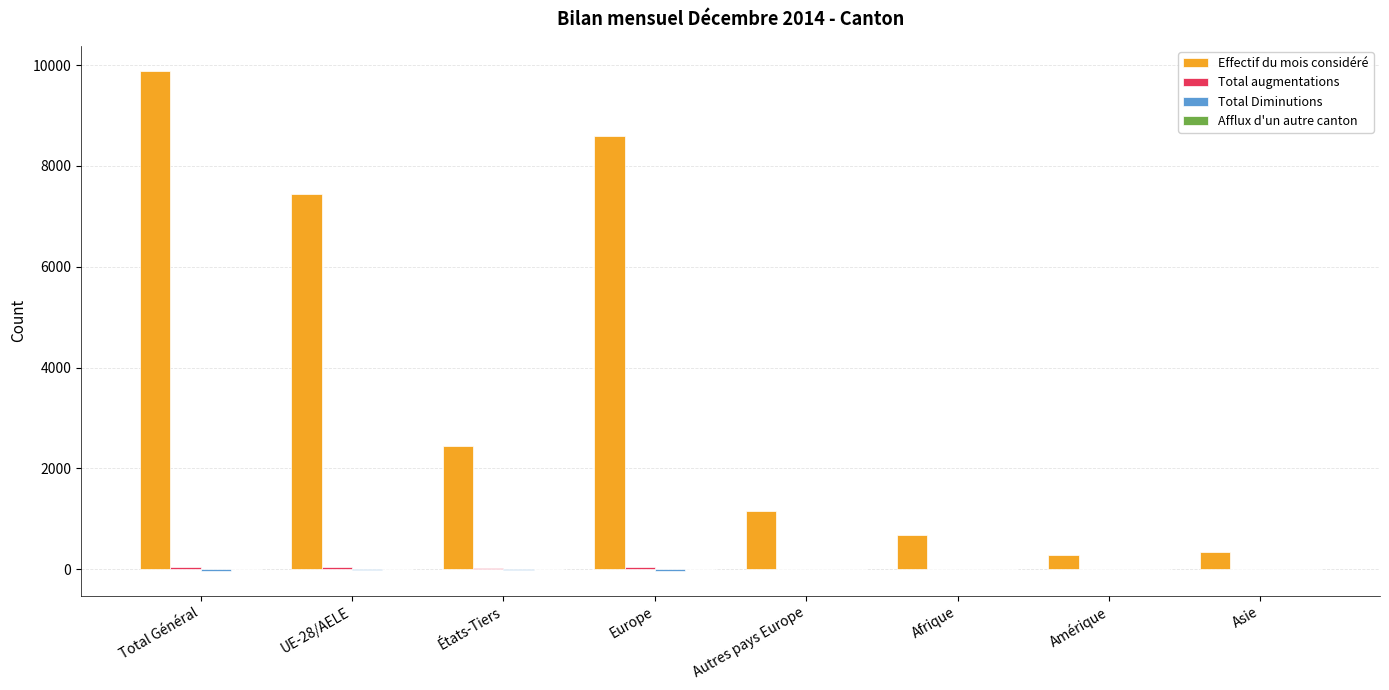

What is the greatest value displayed?

9888